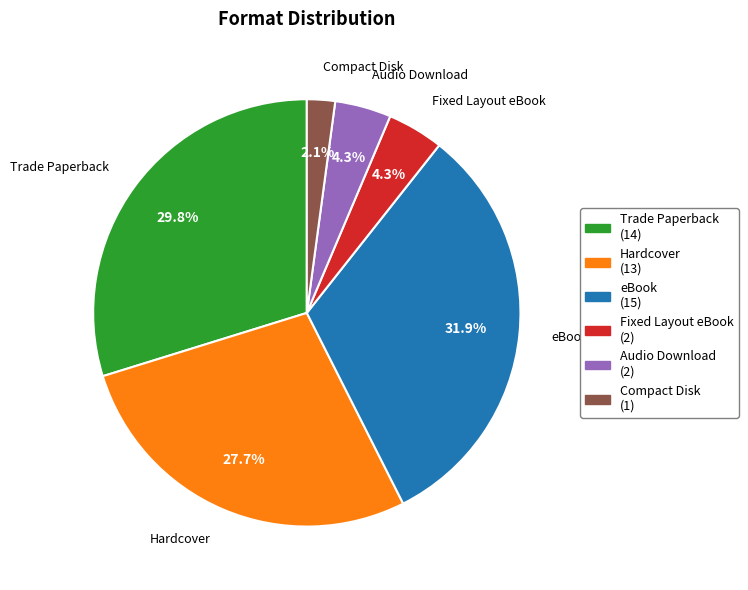

Count the number of slices in the pie.

6